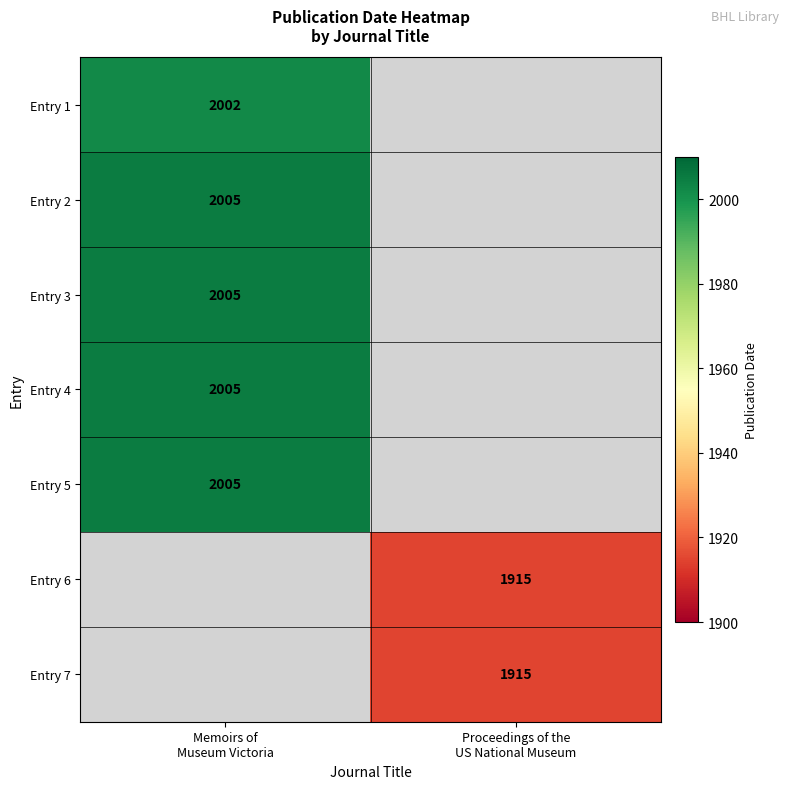

What is the smallest value displayed?

1915.0